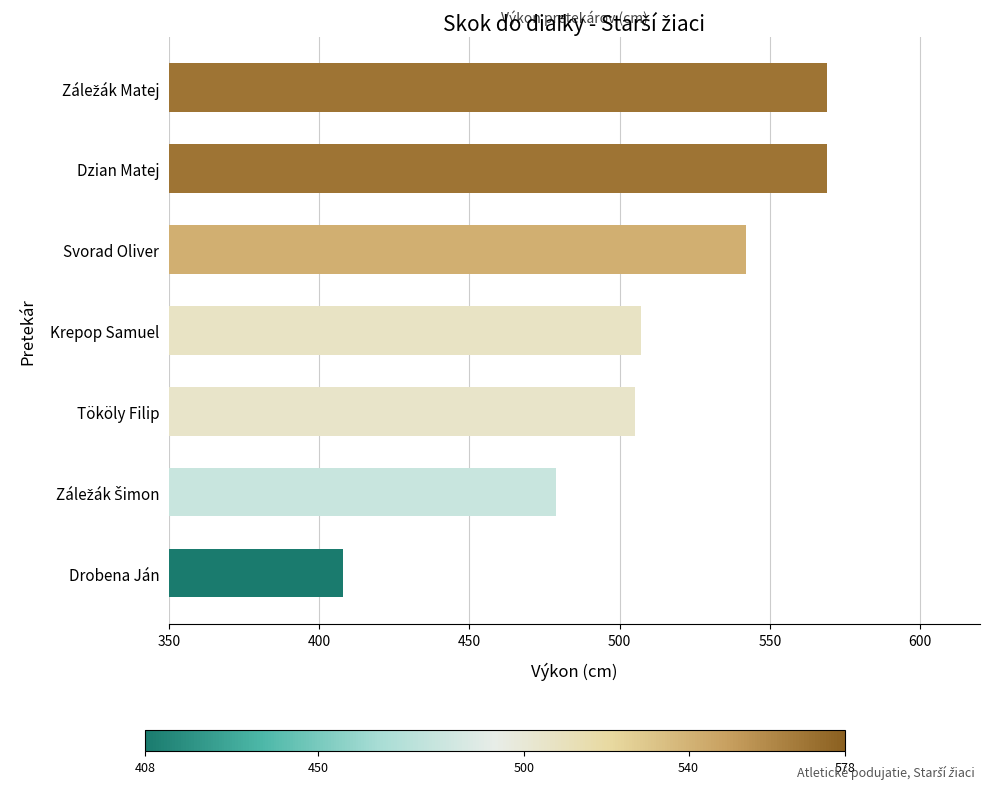

What is the maximum value shown in the chart?

569